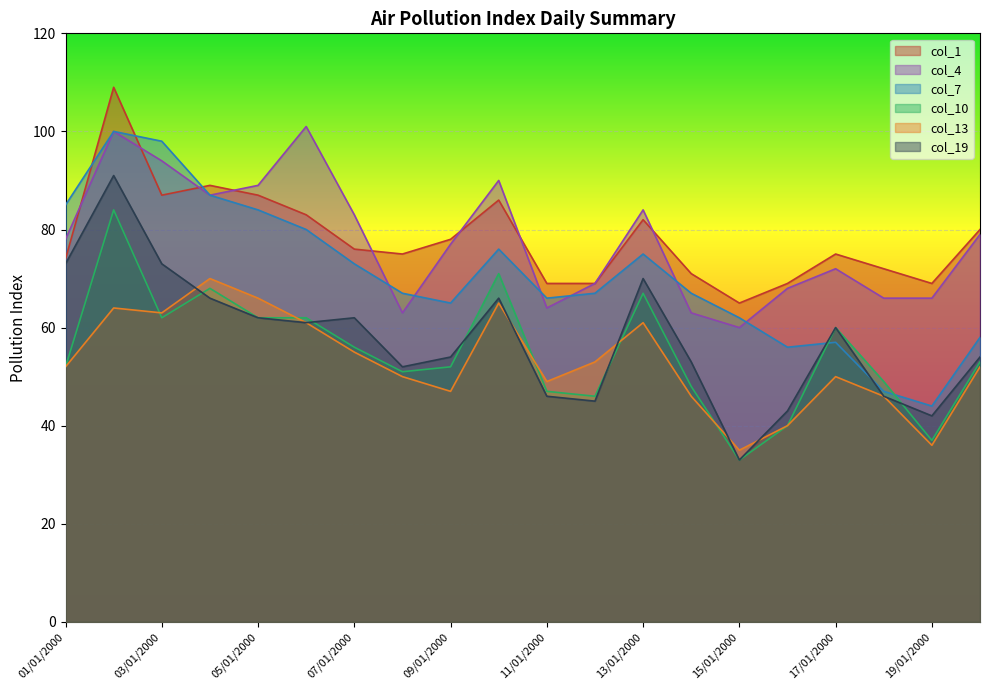

Which series has the widest spread of values?

col_19